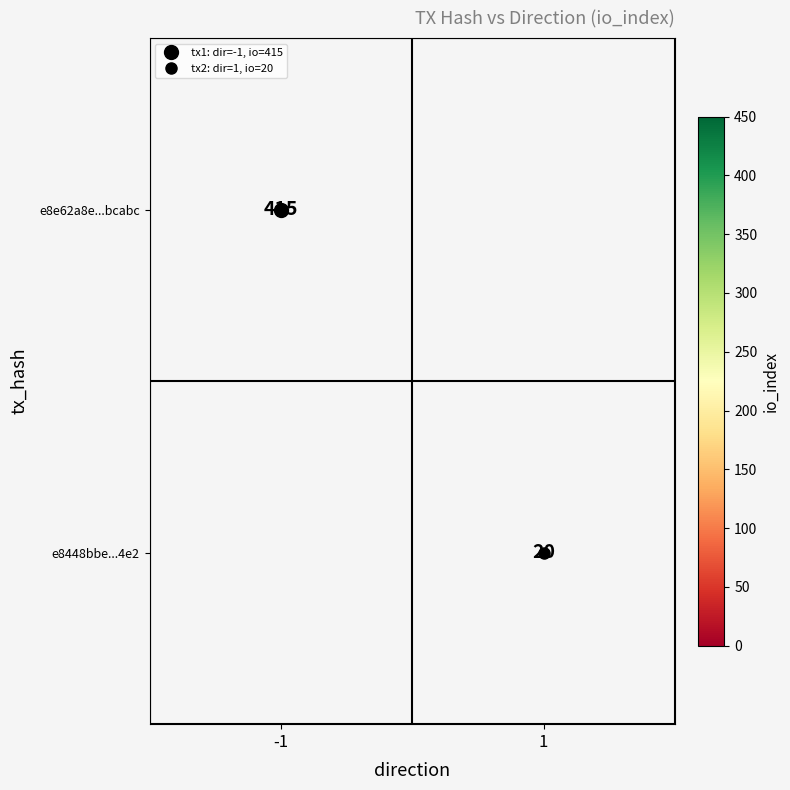

What is the minimum value shown in the chart?

20.0